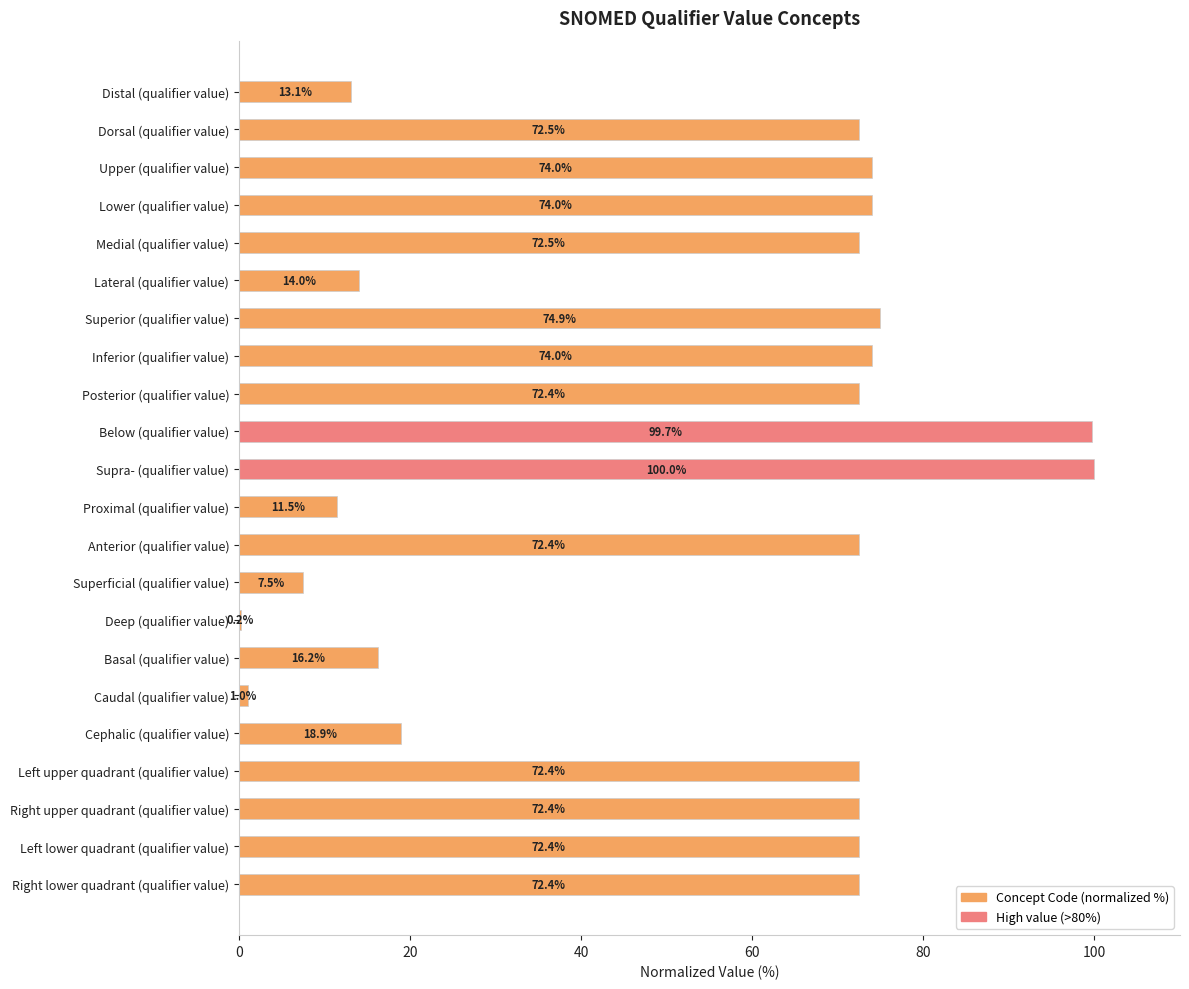

Is it true that the value at Dorsal (qualifier value) is 72.5?

True